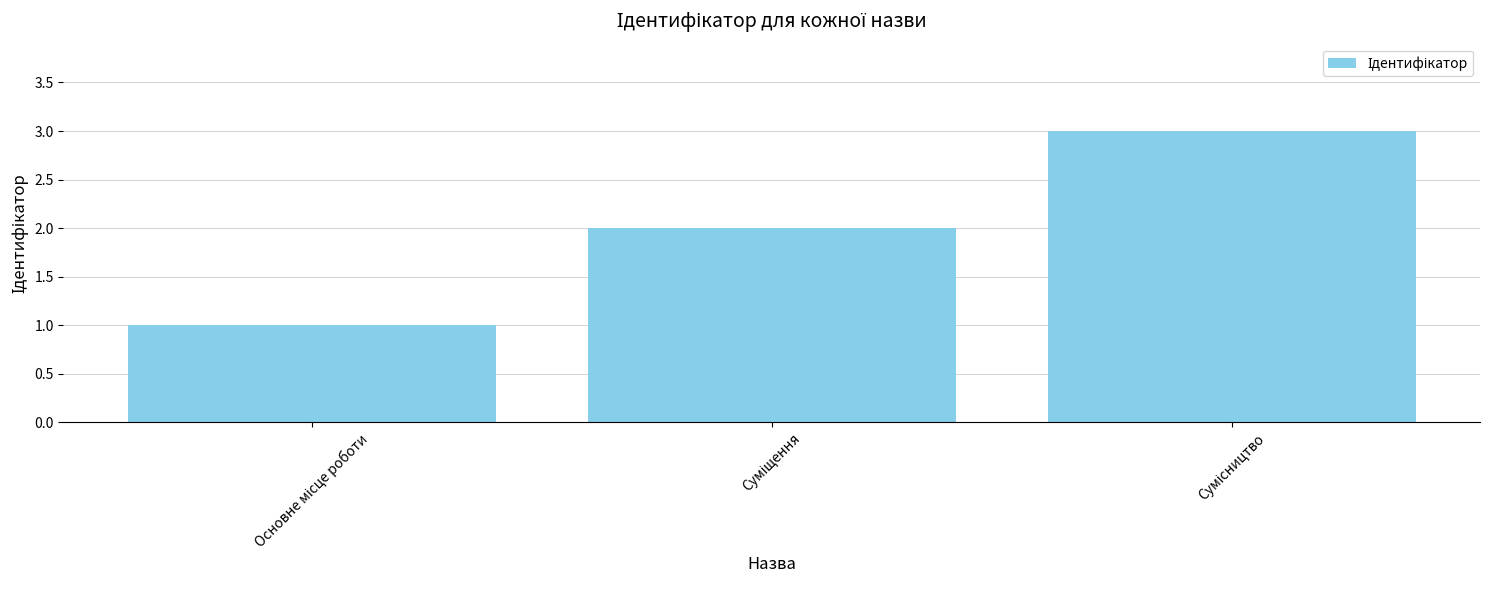

How many distinct data groups are displayed?

1